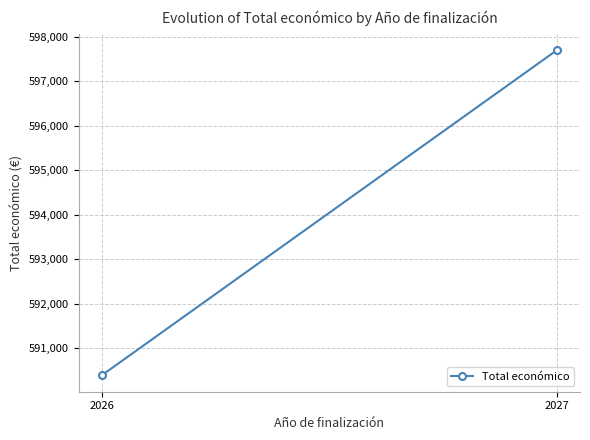

What is the ratio of the value at 2027 to the value at 2026?

1.0